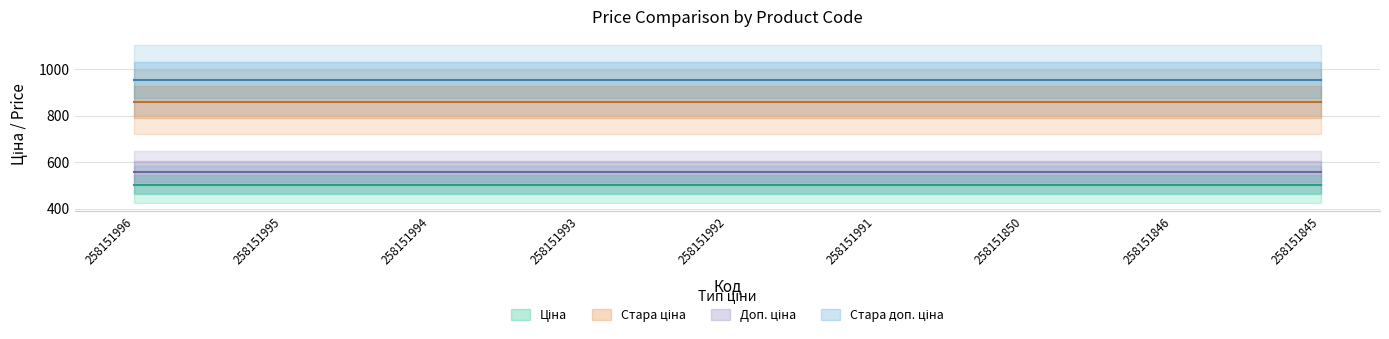

What is the total value across all series at 258151846?

2874.4